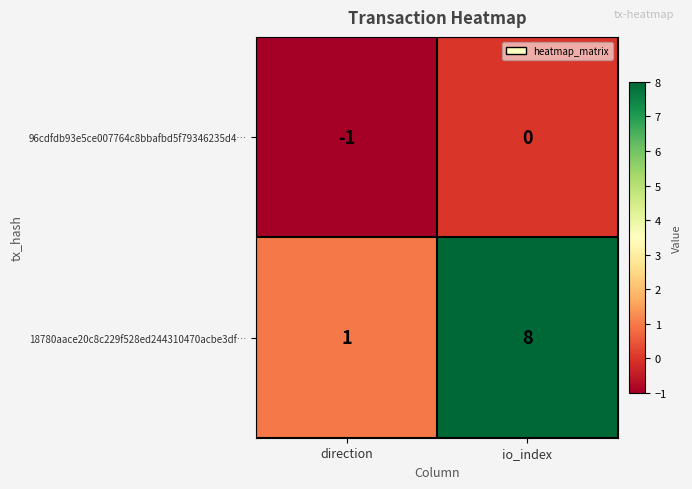

True or false: 96cdfdb93e5ce007764c8bbafbd5f79346235d4… has a value of -1 at direction.

True